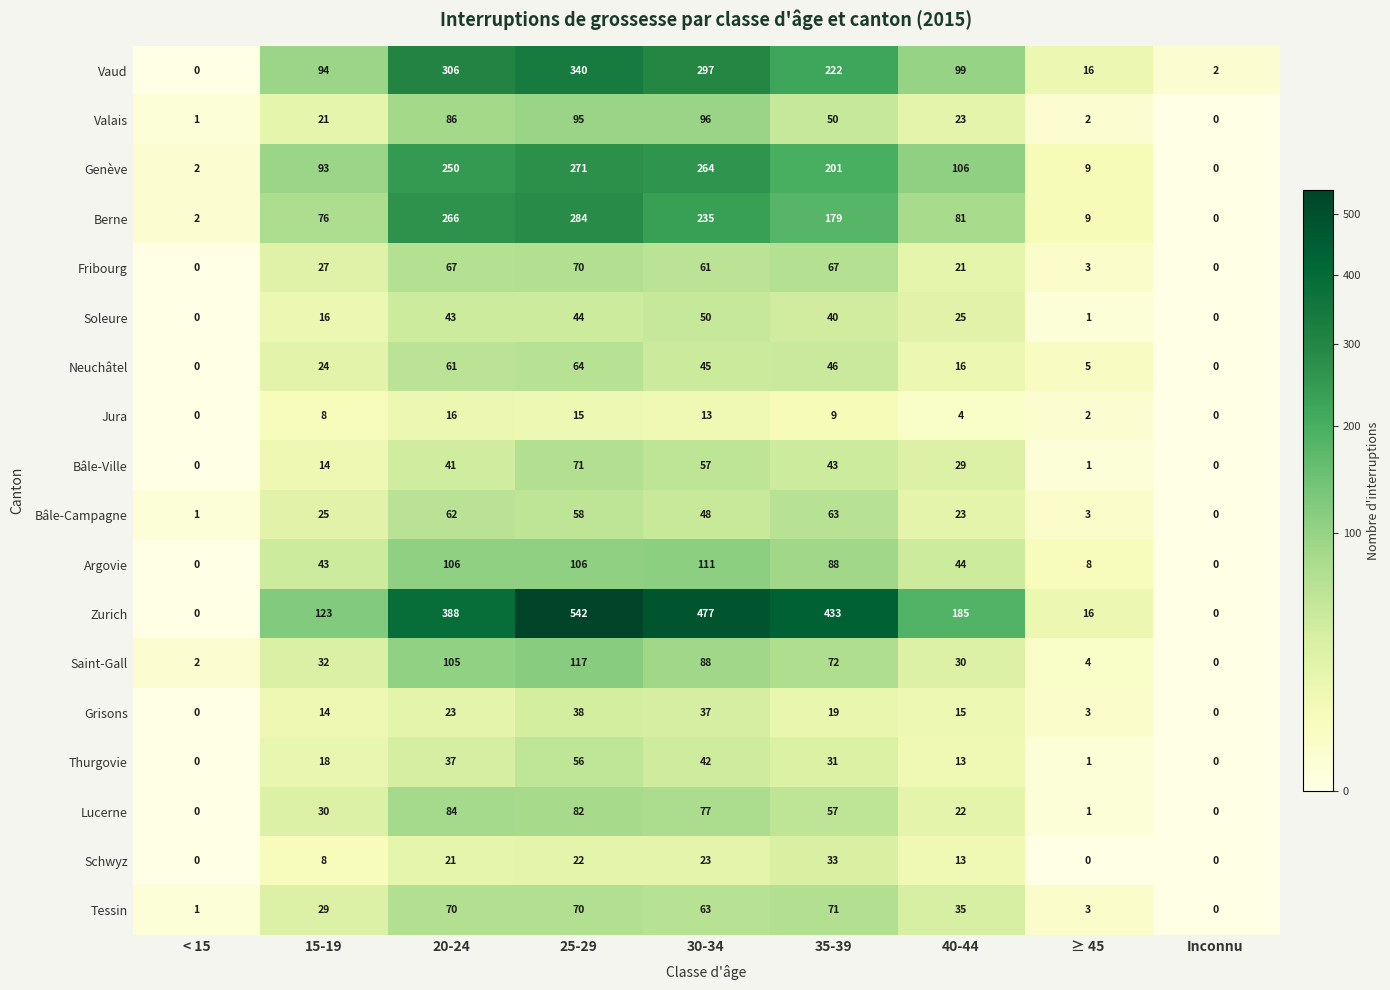

At which label does Tessin first exceed 35?

20-24